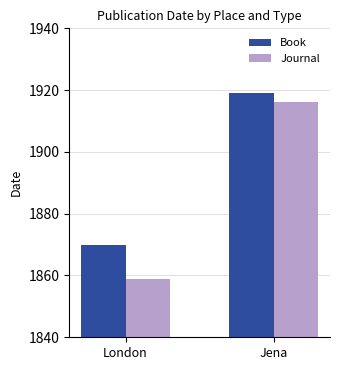

Count the Book values in the range 1870 to 1919.

2